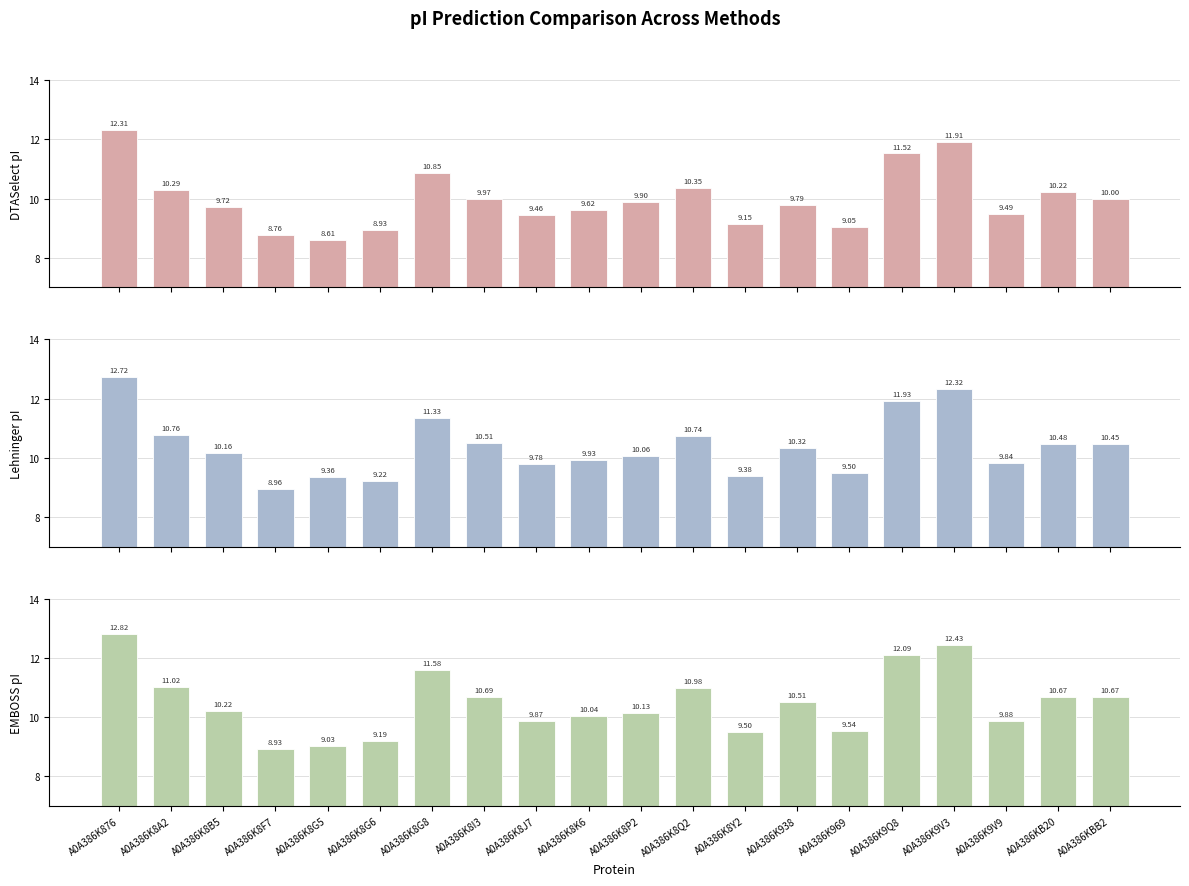

Reading left to right, list all the values displayed in this chart.

DTASelect: A0A386K876=12.3	A0A386K8A2=10.3	A0A386K8B5=9.7	A0A386K8F7=8.8	A0A386K8G5=8.6	A0A386K8G6=8.9	A0A386K8G8=10.8	A0A386K8I3=10.0	A0A386K8J7=9.5	A0A386K8K6=9.6	A0A386K8P2=9.9	A0A386K8Q2=10.3	A0A386K8Y2=9.2	A0A386K938=9.8	A0A386K969=9.0	A0A386K9Q8=11.5	A0A386K9V3=11.9	A0A386K9V9=9.5	A0A386KB20=10.2	A0A386KBB2=10.0
Lehninger: A0A386K876=12.7	A0A386K8A2=10.8	A0A386K8B5=10.2	A0A386K8F7=9.0	A0A386K8G5=9.4	A0A386K8G6=9.2	A0A386K8G8=11.3	A0A386K8I3=10.5	A0A386K8J7=9.8	A0A386K8K6=9.9	A0A386K8P2=10.1	A0A386K8Q2=10.7	A0A386K8Y2=9.4	A0A386K938=10.3	A0A386K969=9.5	A0A386K9Q8=11.9	A0A386K9V3=12.3	A0A386K9V9=9.8	A0A386KB20=10.5	A0A386KBB2=10.5
EMBOSS: A0A386K876=12.8	A0A386K8A2=11.0	A0A386K8B5=10.2	A0A386K8F7=8.9	A0A386K8G5=9.0	A0A386K8G6=9.2	A0A386K8G8=11.6	A0A386K8I3=10.7	A0A386K8J7=9.9	A0A386K8K6=10.0	A0A386K8P2=10.1	A0A386K8Q2=11.0	A0A386K8Y2=9.5	A0A386K938=10.5	A0A386K969=9.5	A0A386K9Q8=12.1	A0A386K9V3=12.4	A0A386K9V9=9.9	A0A386KB20=10.7	A0A386KBB2=10.7